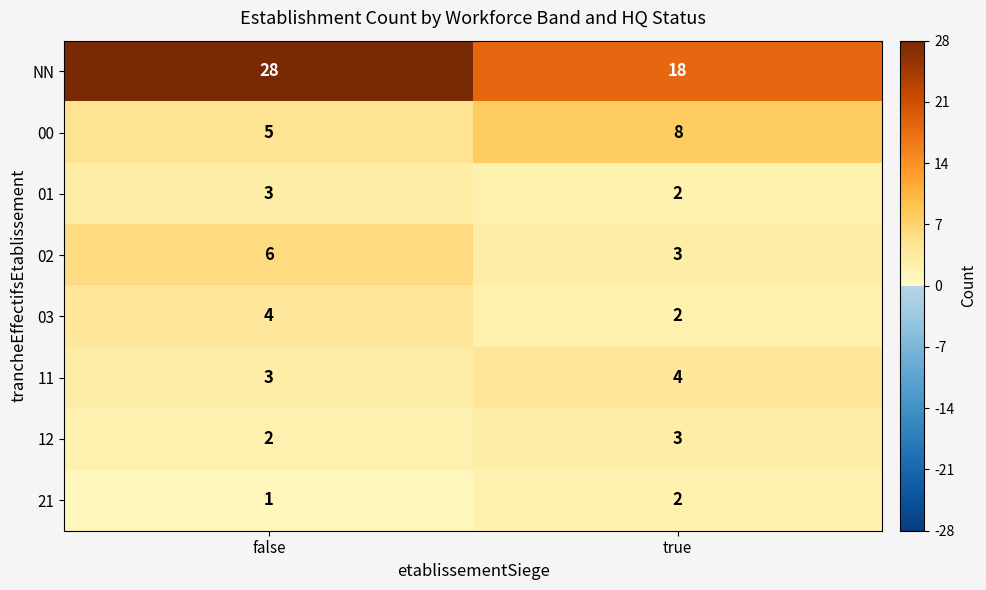

What is the difference between the 02 values at true and false?

3